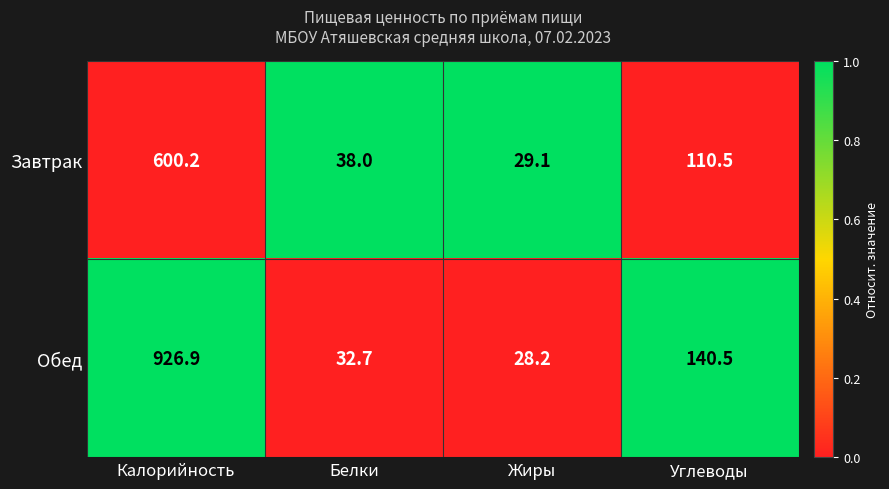

Which series has the largest total across all categories?

Обед